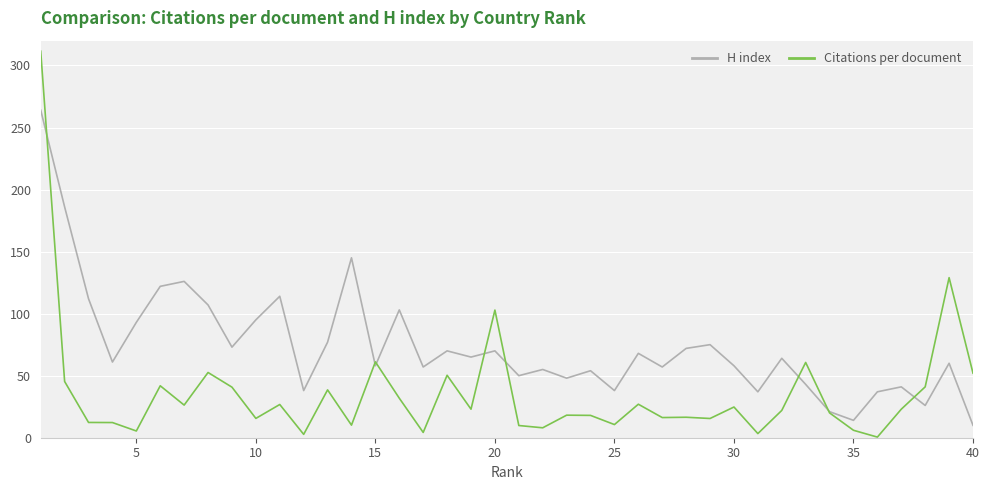

What is the difference between the maximum and minimum values in the Citations per document series?

311.0